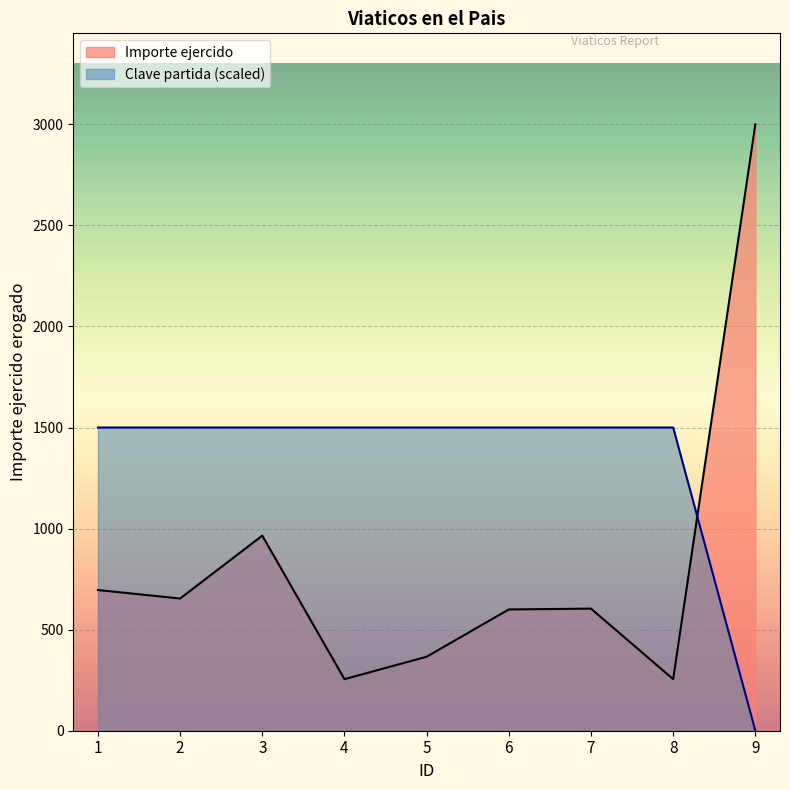

What is the difference between the highest and lowest values at 6?

900